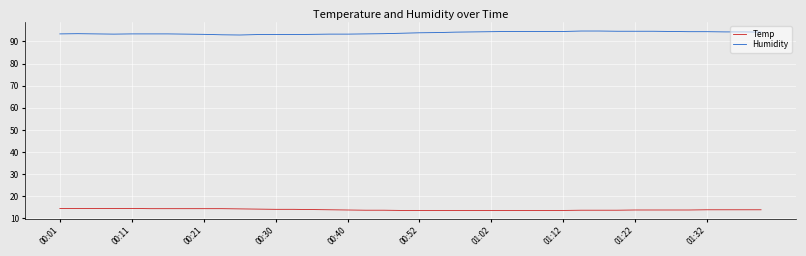

Rank the series by their average value, from lowest to highest.

Temp, Humidity